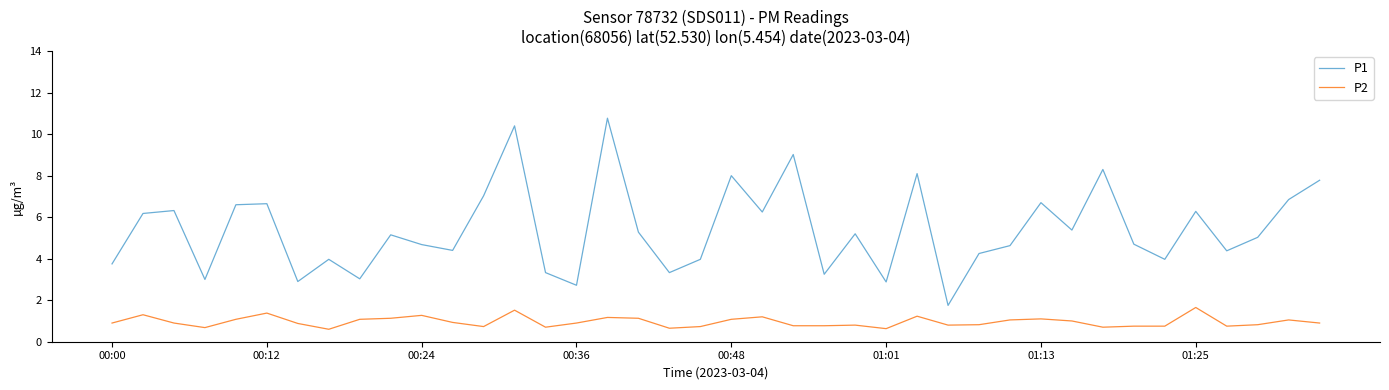

Which series has the largest total across all categories?

P1